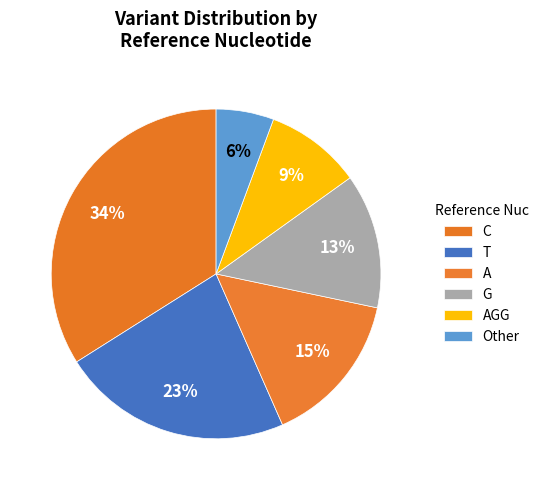

What percentage is NOT represented by G?

86.8%